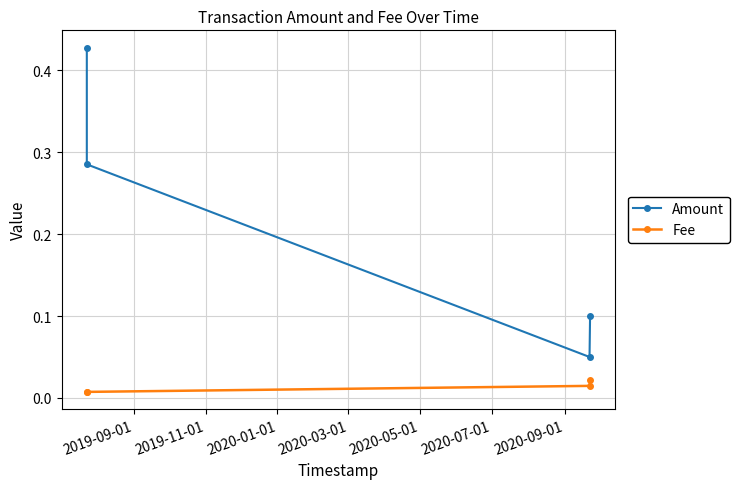

True or false: Amount and Fee cross at least once.

False